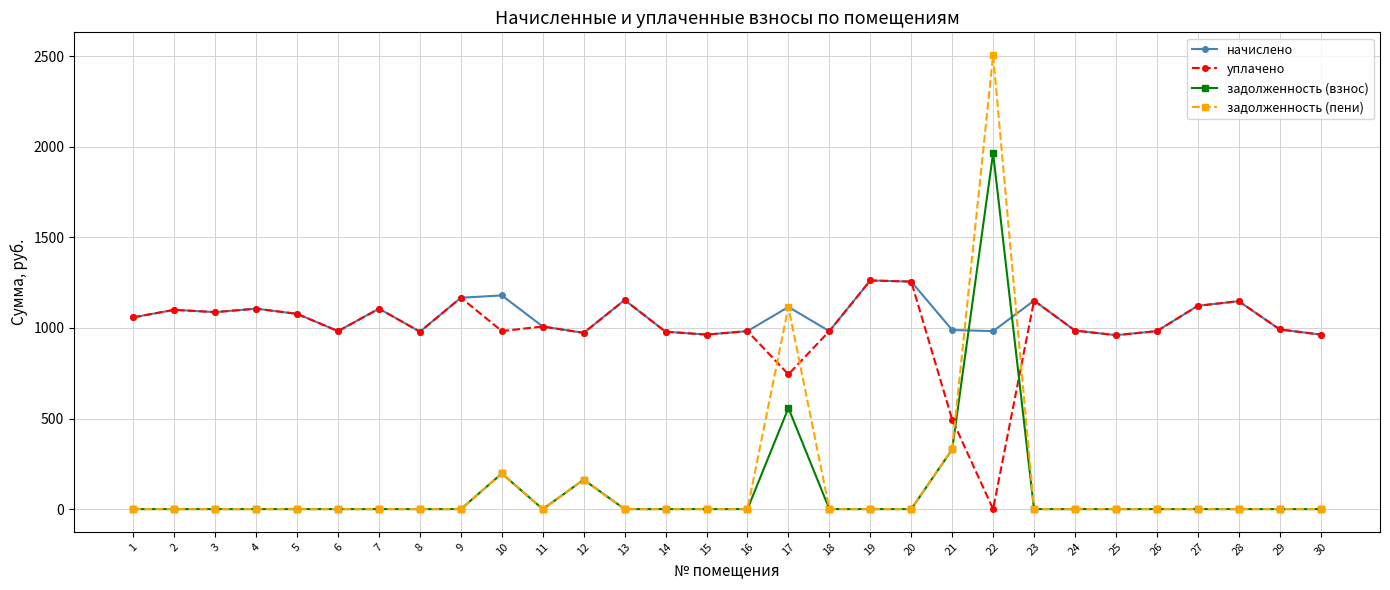

What is the approximate value of уплачено at 18?

982.6